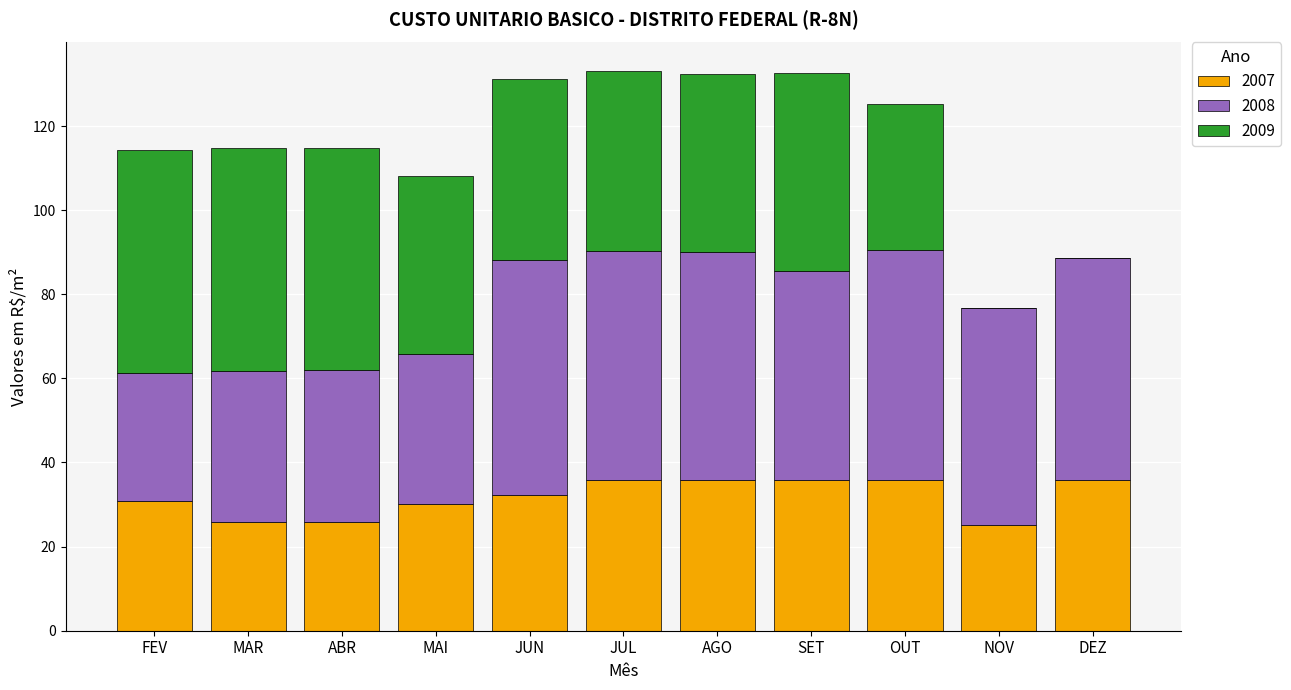

What is the total value across all series at MAI?

108.2